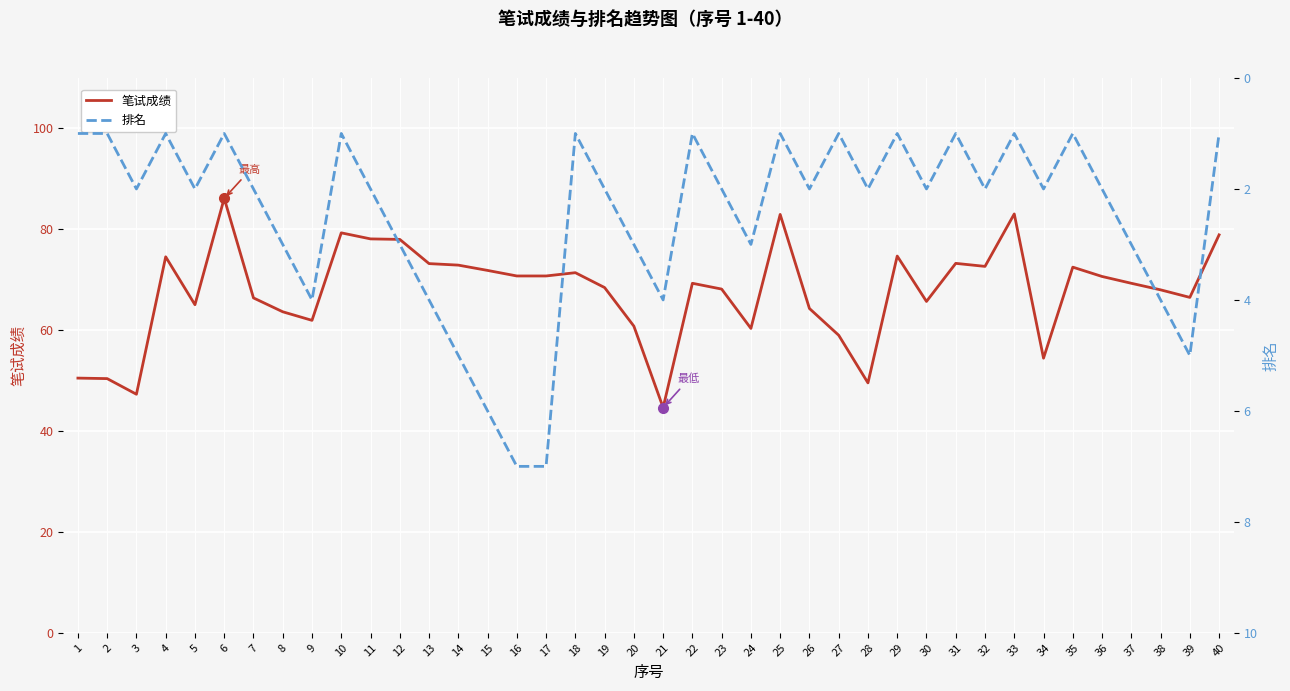

In 笔试成绩, how many points are higher than both neighbors (excluding endpoints)?

10